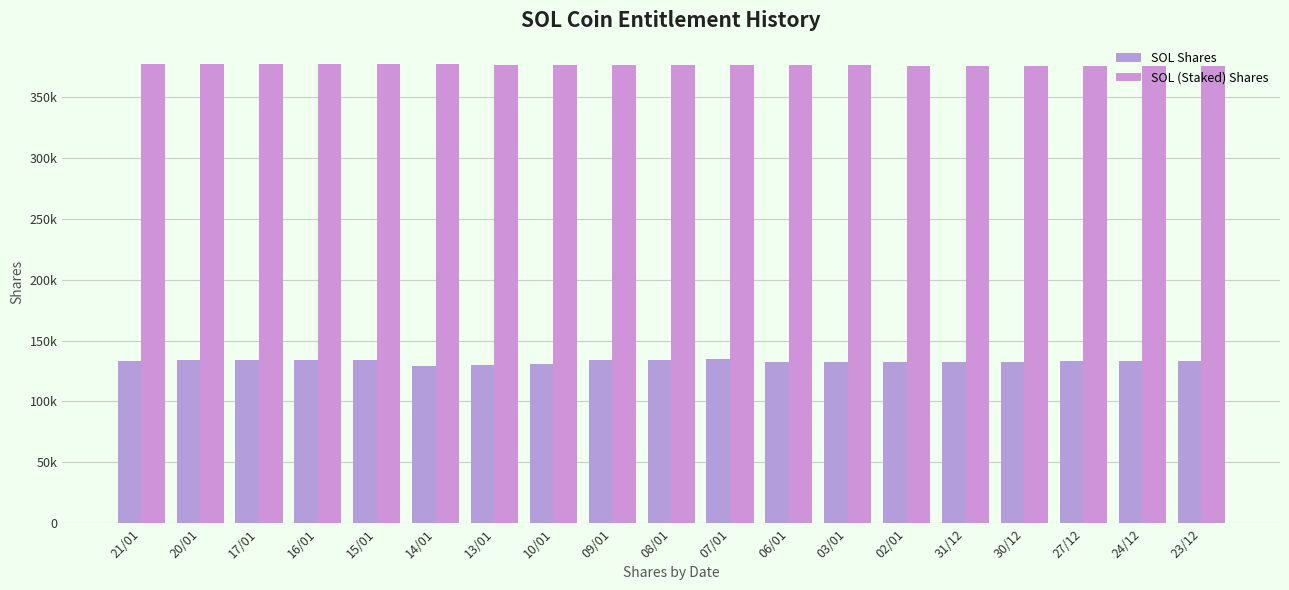

Does the chart contain stacked bars?

No